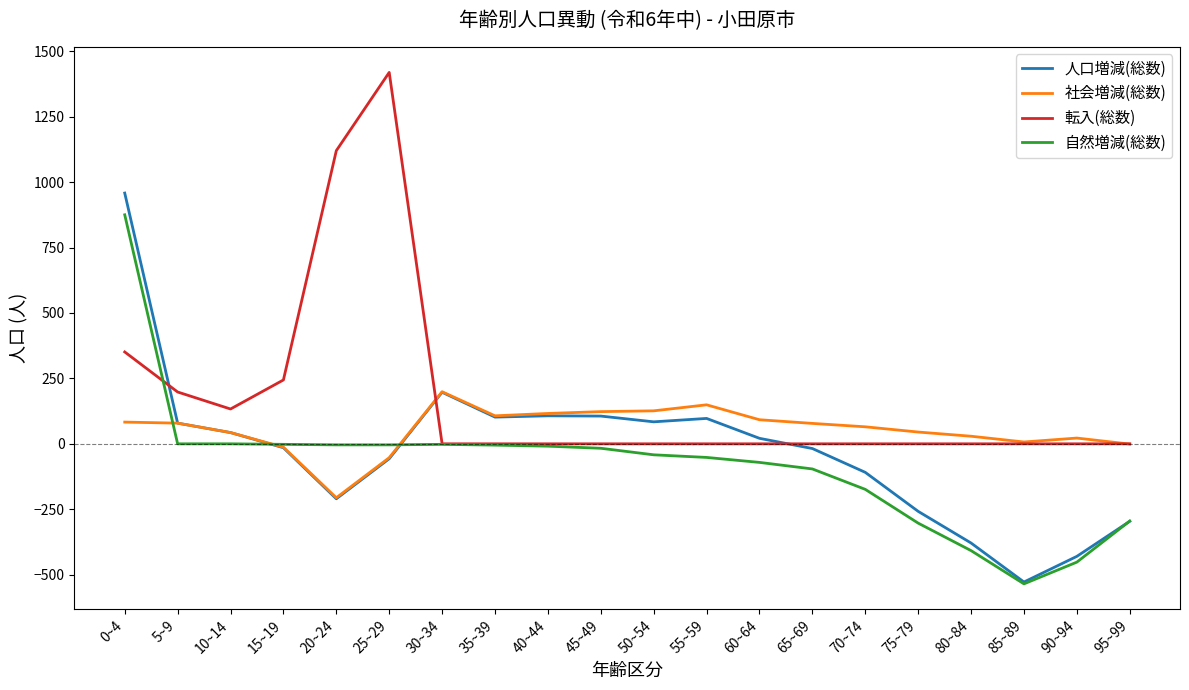

Where is the first local minimum for 人口増減(総数)?

20~24